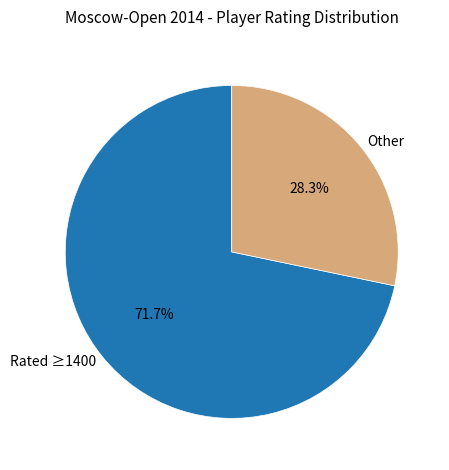

To the nearest percent, what is the difference between the largest and smallest slice percentages?

43%